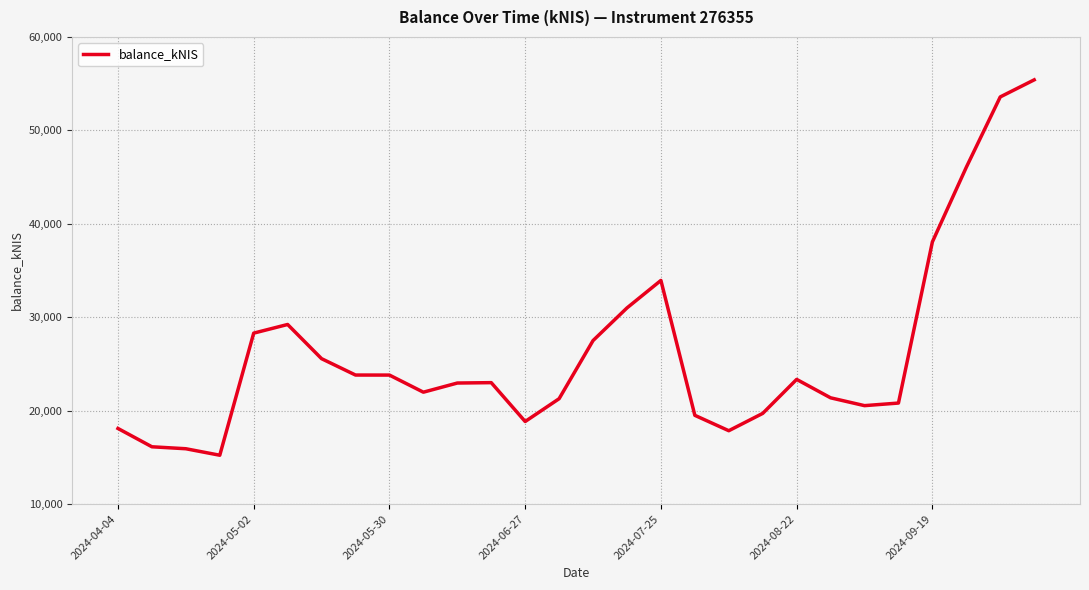

What is the smallest value displayed?

15228.9